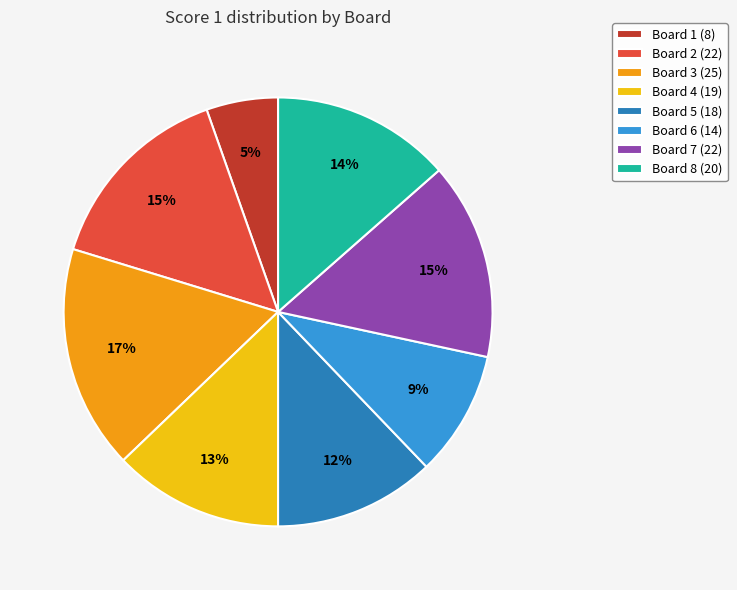

To the nearest percent, what percentage of the pie is Board 8?

14%